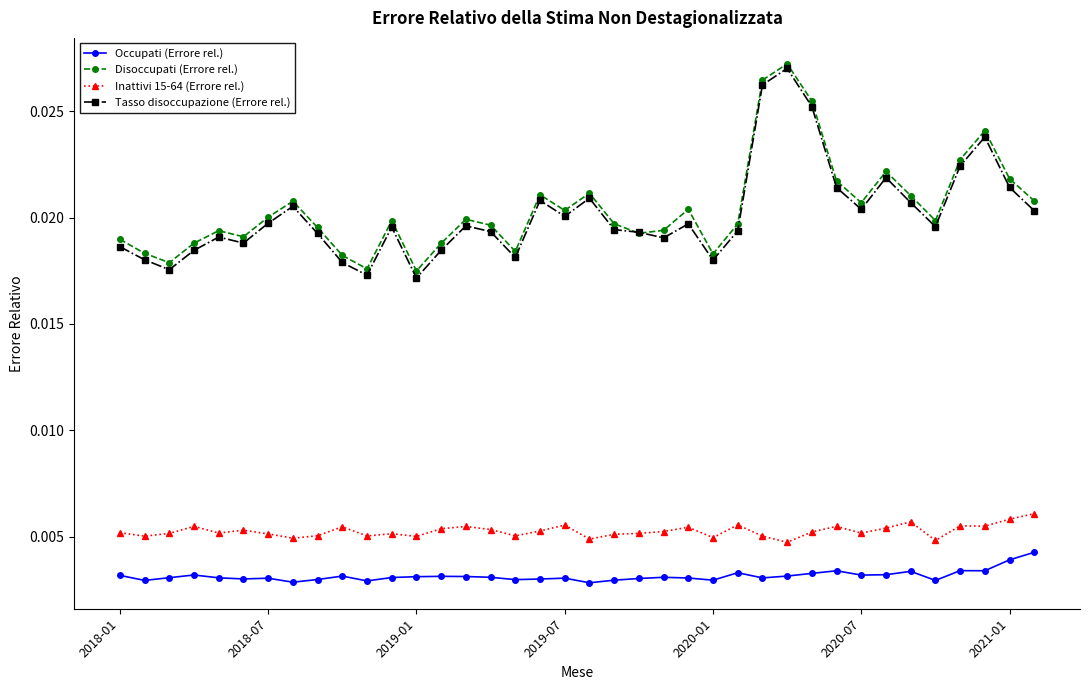

Which series has the largest total across all categories?

Disoccupati (Errore rel.)